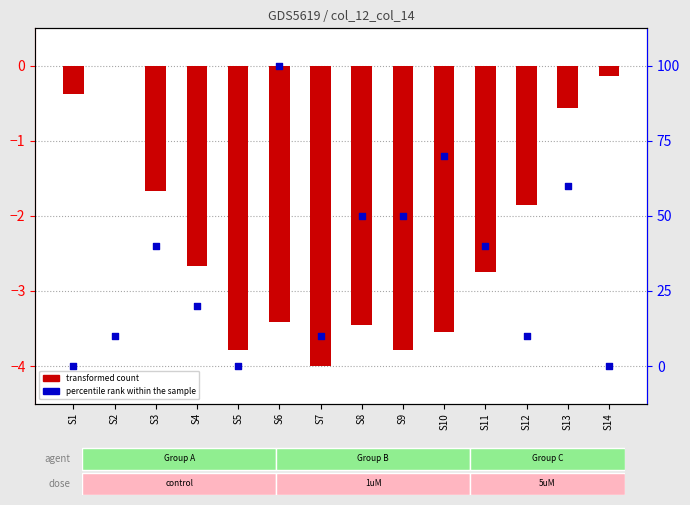

At which category is the sum across all series the highest?

S6